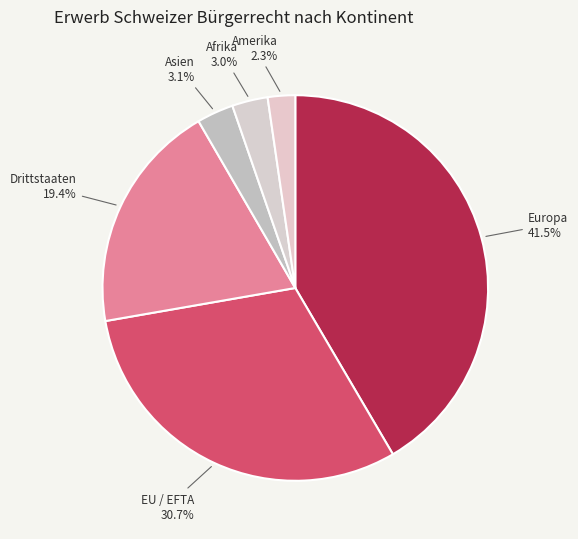

To the nearest percent, what percentage of the pie is Asien?

3%